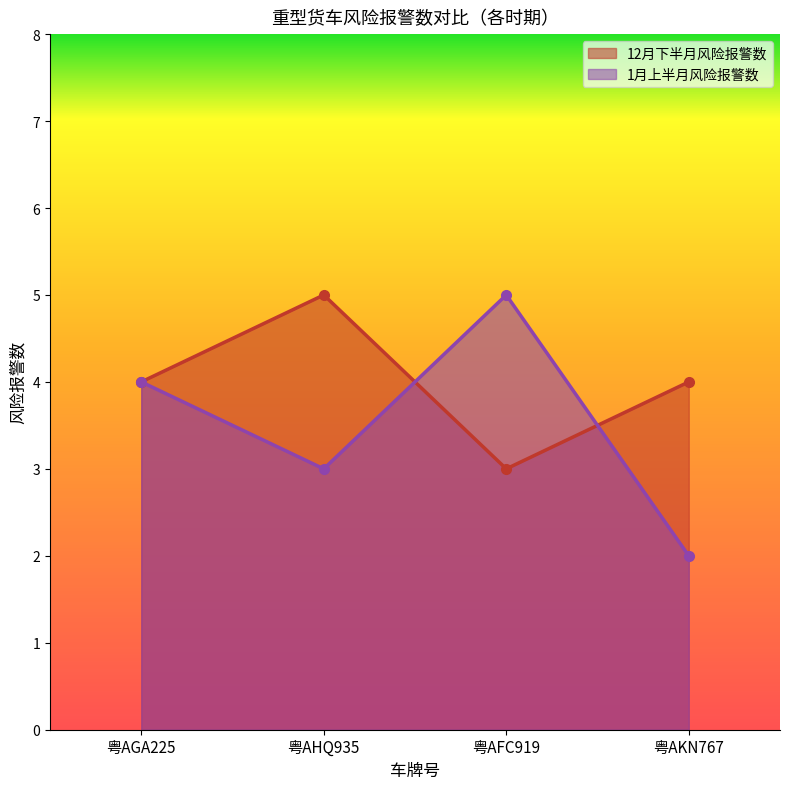

At which category is the sum across all series the highest?

粤AGA225